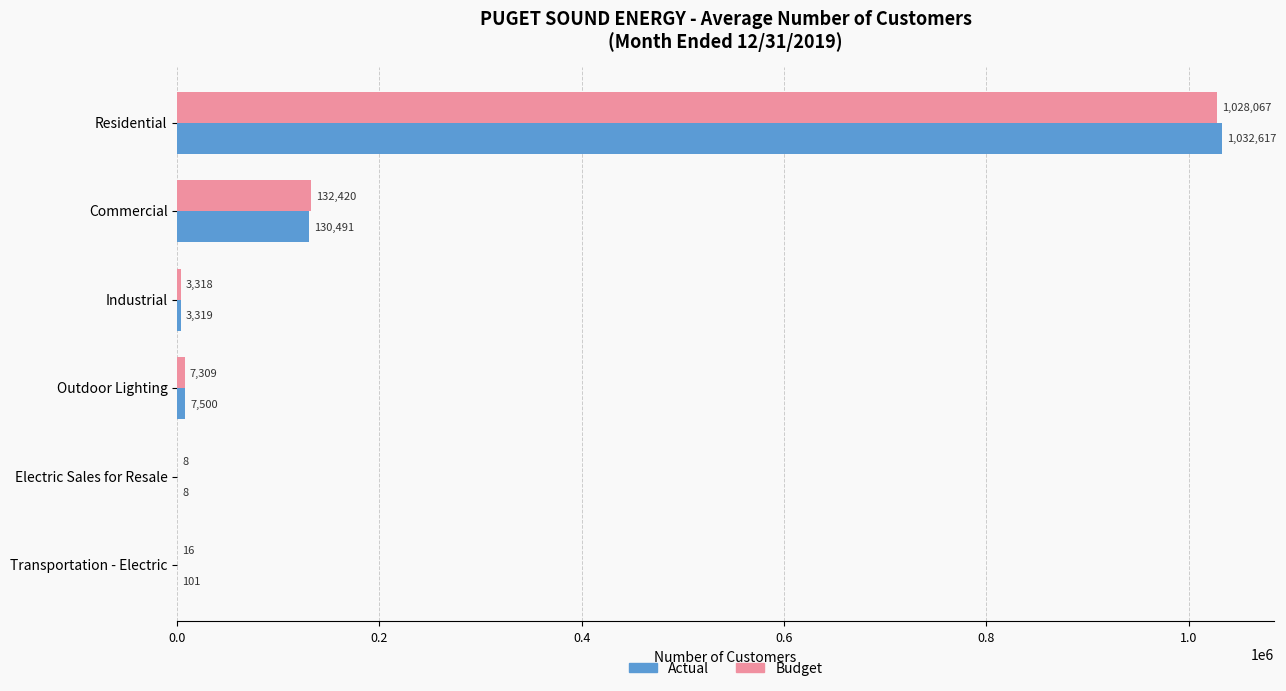

What are all the series names shown in the legend?

Actual, Budget